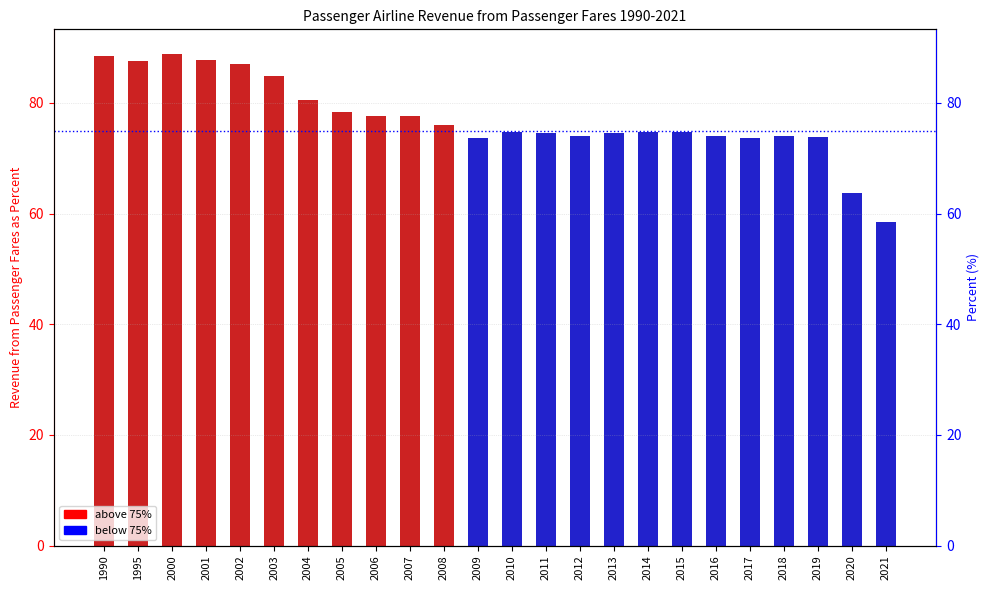

List the labels in order of value, smallest first.

2021, 2020, 2017, 2009, 2019, 2018, 2016, 2012, 2011, 2013, 2015, 2010, 2014, 2008, 2006, 2007, 2005, 2004, 2003, 2002, 1995, 2001, 1990, 2000